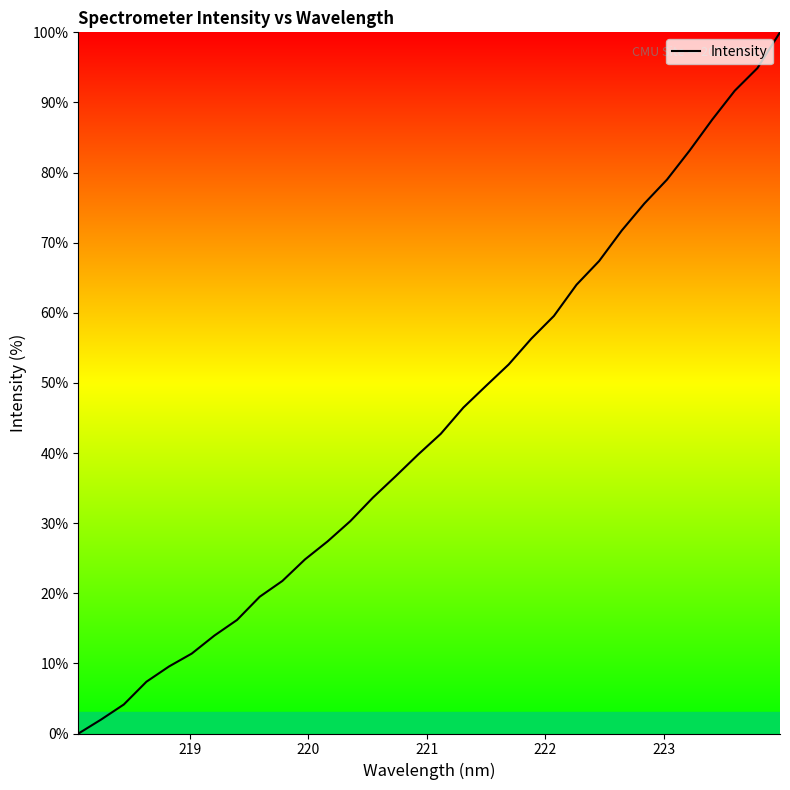

What is the difference between the maximum and minimum values?

100.0